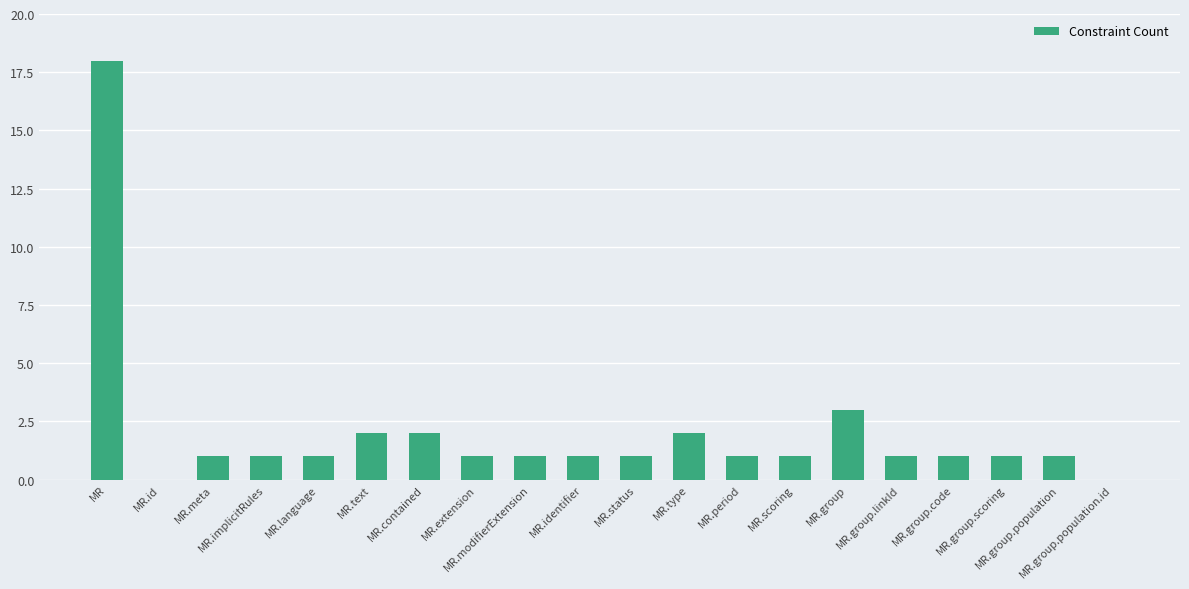

The chart shows a value of 1 at MR.extension. True or false?

True